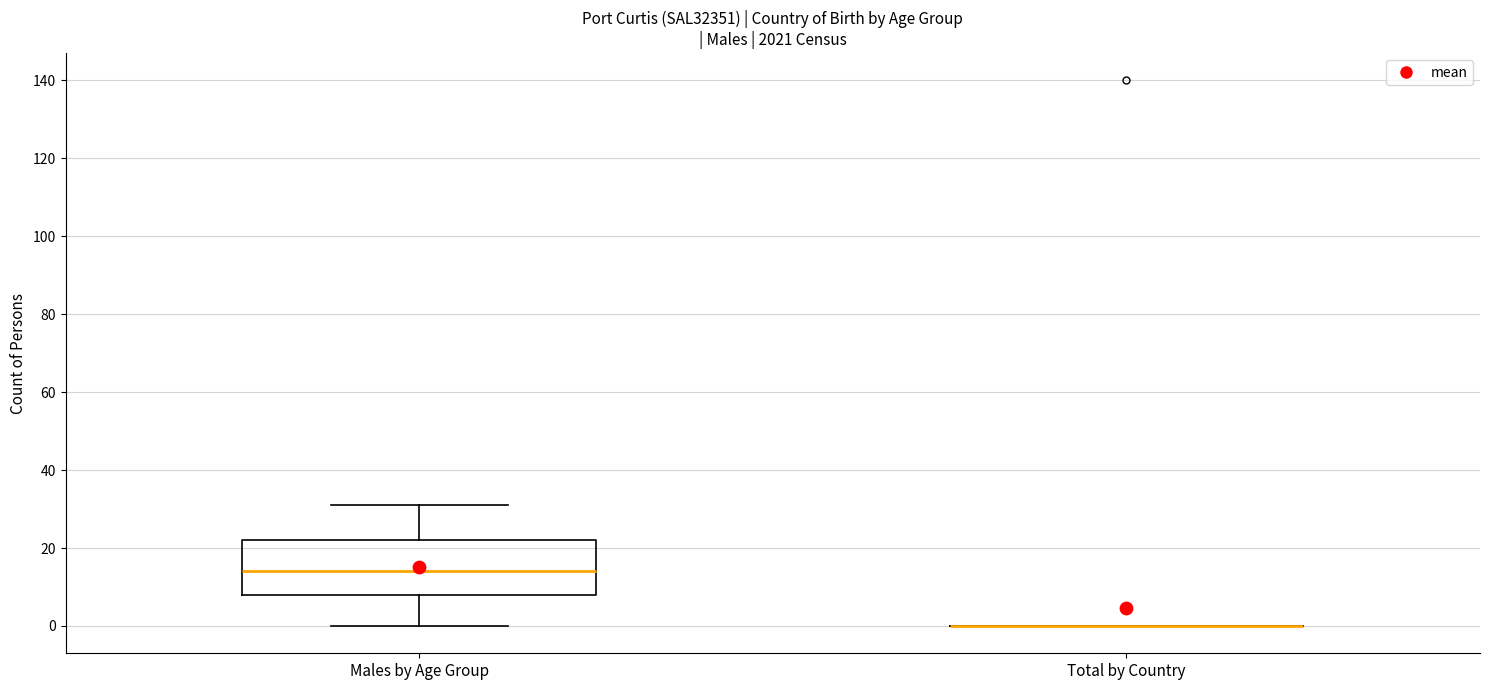

Which box is the tallest, from its lower edge to its upper edge?

Males by Age Group